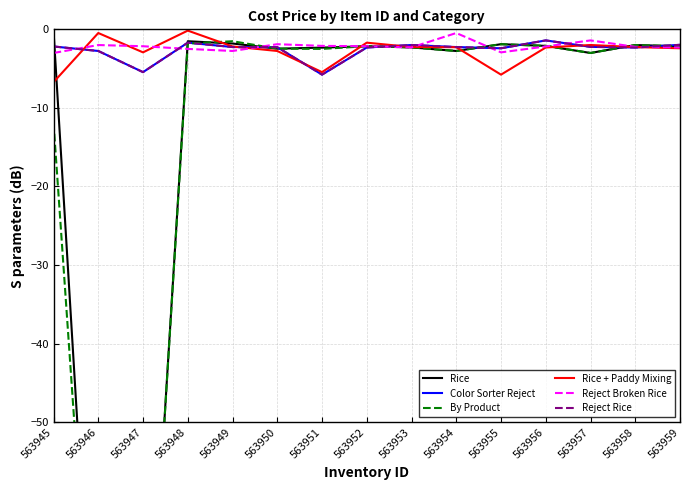

Which series has the largest range (max minus min)?

Rice